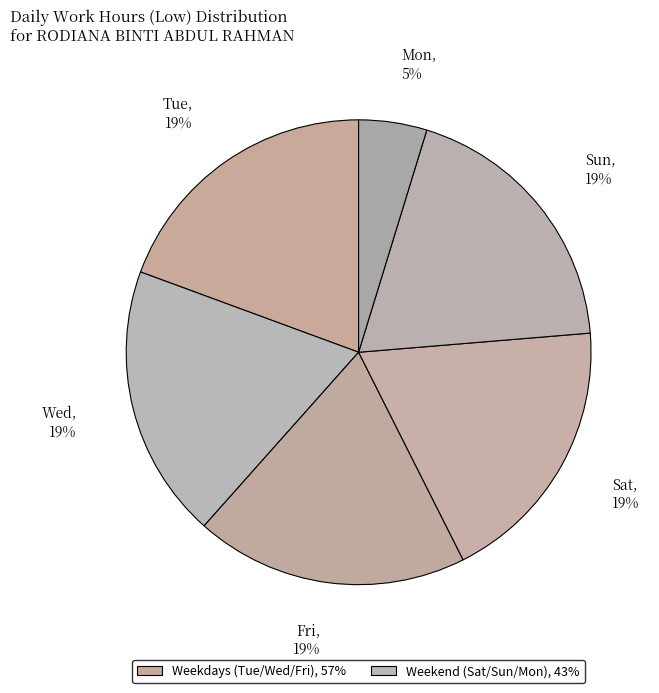

What is the ratio of the value at Fri to the value at Sat?

1.0